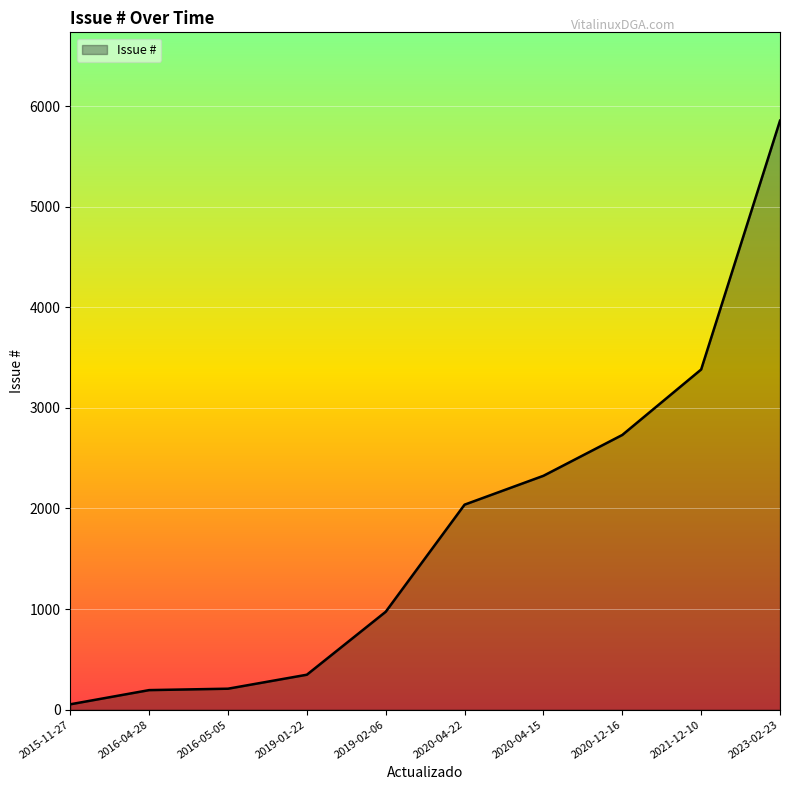

Where is the data nearest to the value 2954?

2020-12-16